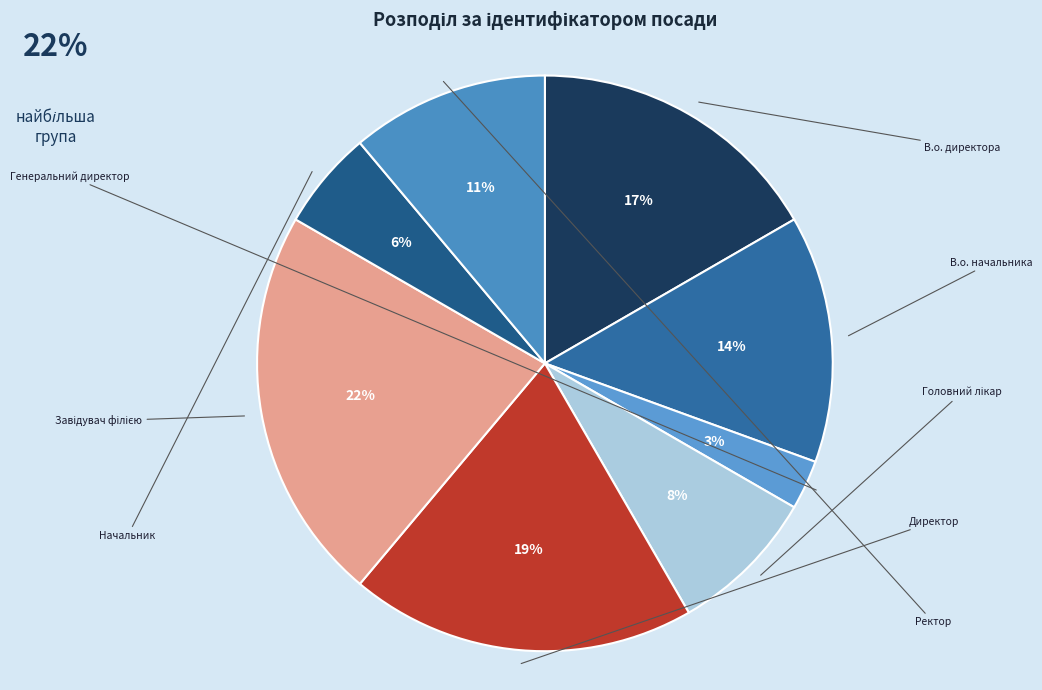

Rank the categories by value from lowest to highest.

Генеральний директор, Начальник, Головний лікар, Ректор, В.о. начальника, В.о. директора, Директор, Завідувач філією